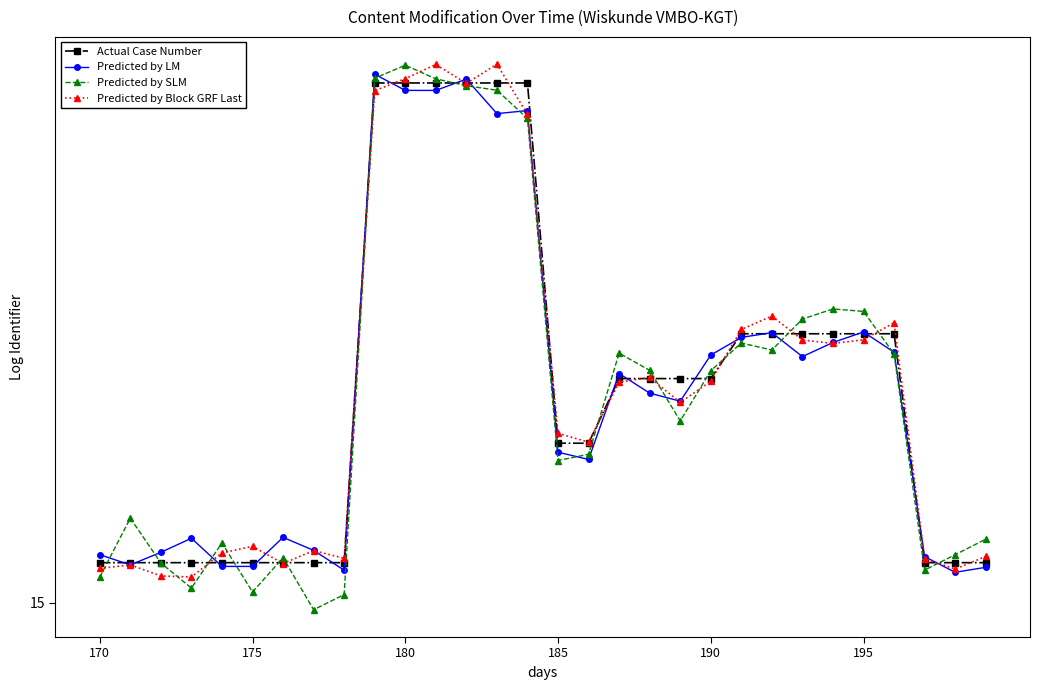

What is the lowest value of the Actual Case Number series?

15.1